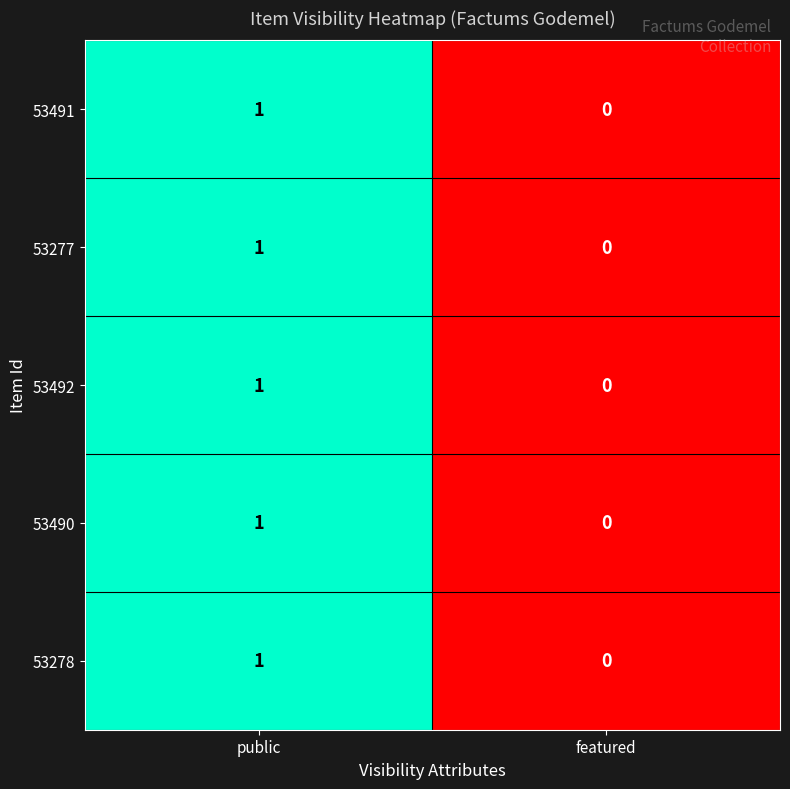

What is the greatest value displayed?

1